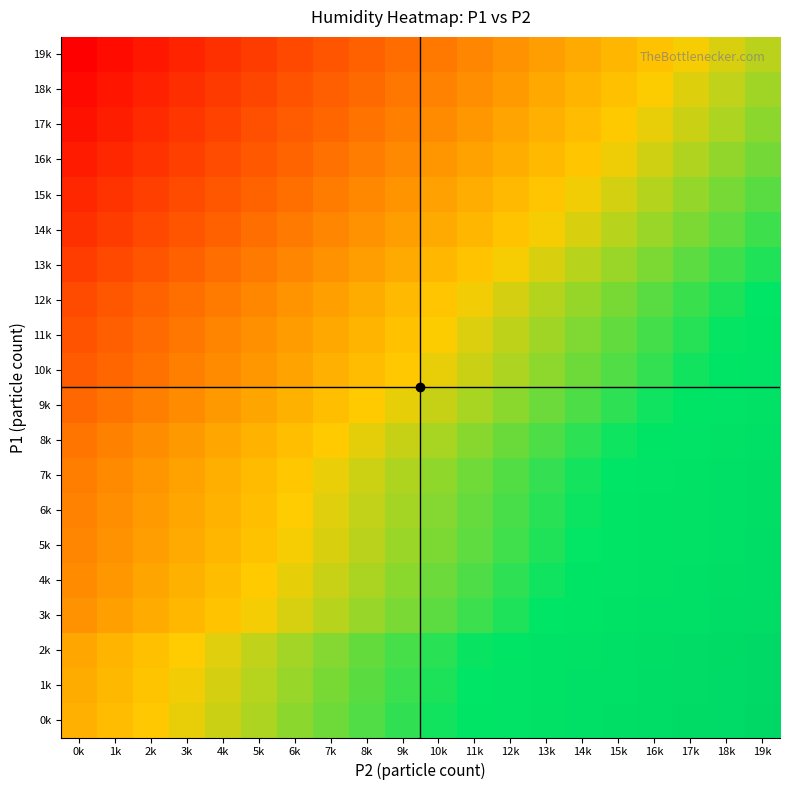

What is the smallest value displayed?

32.5